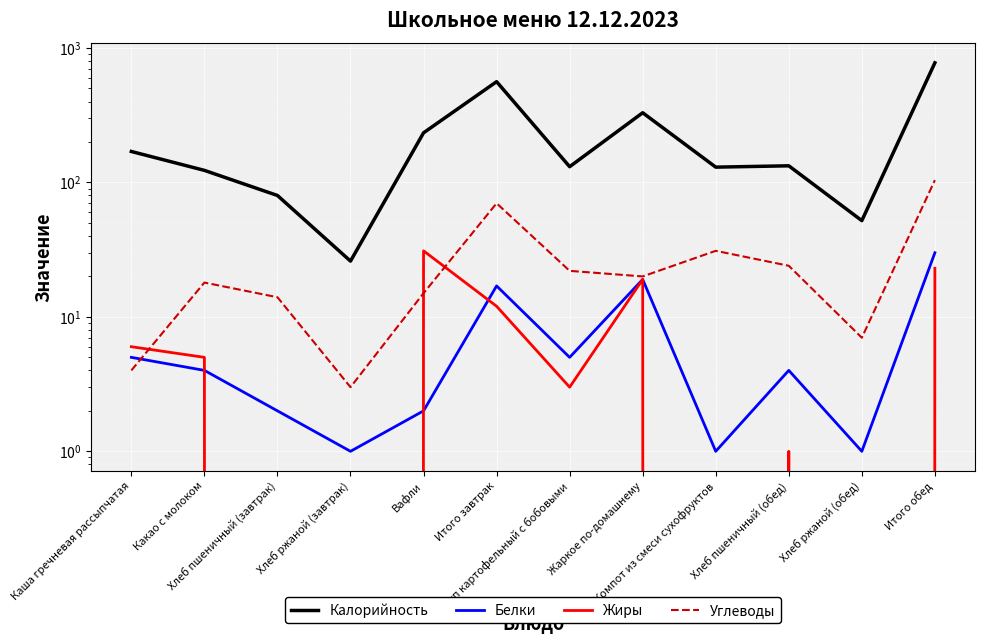

What is the difference between the highest and lowest values at Итого завтрак?

550